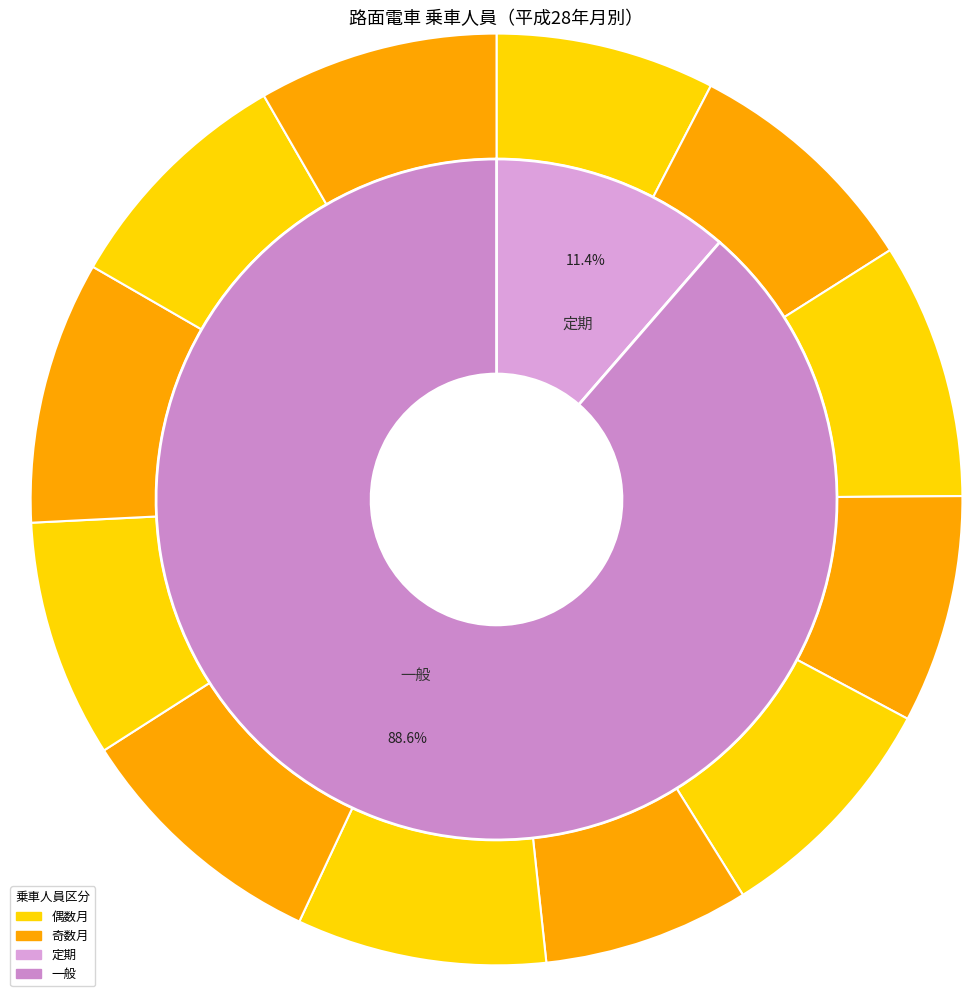

What percentage do ５月 and ２月 together represent?

16.4%